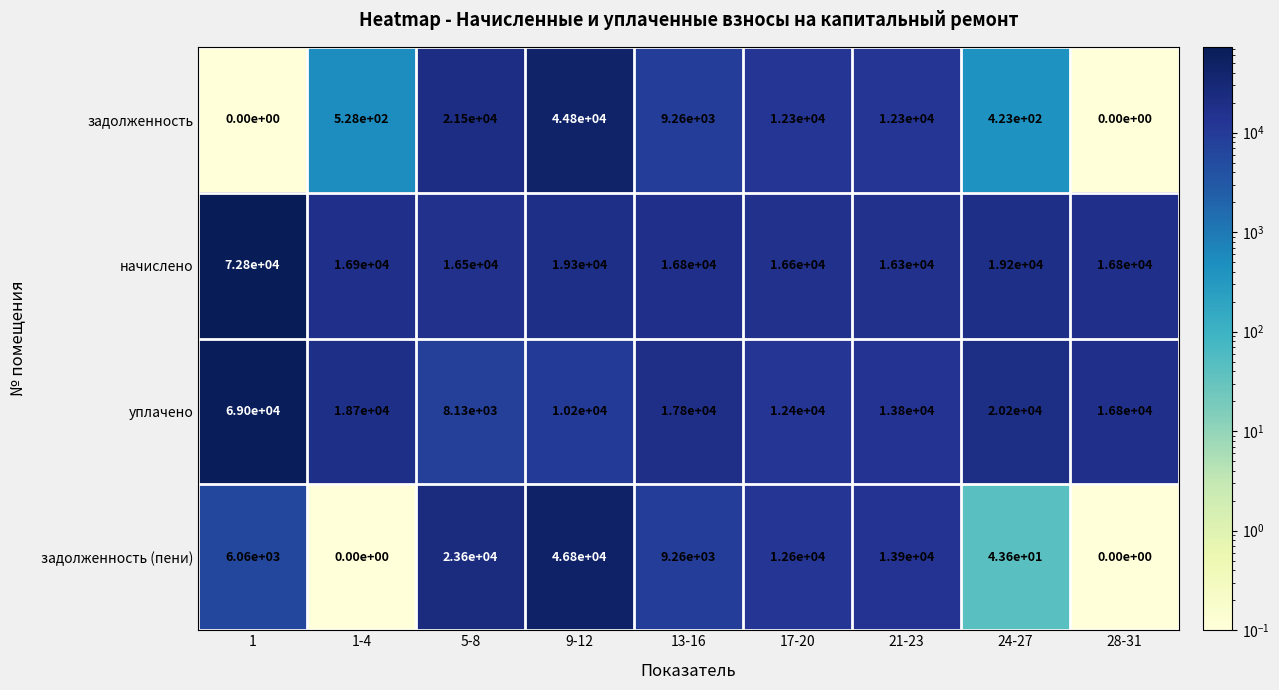

Rank the series at 1-4 from highest to lowest value.

уплачено, начислено, задолженность, задолженность (пени)